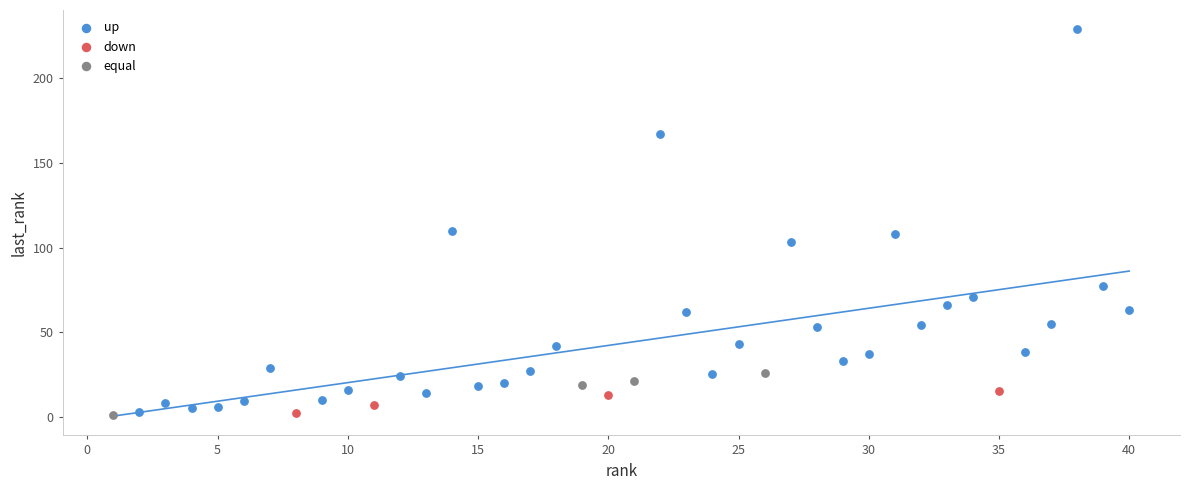

What are all the series names shown in the legend?

up, down, equal